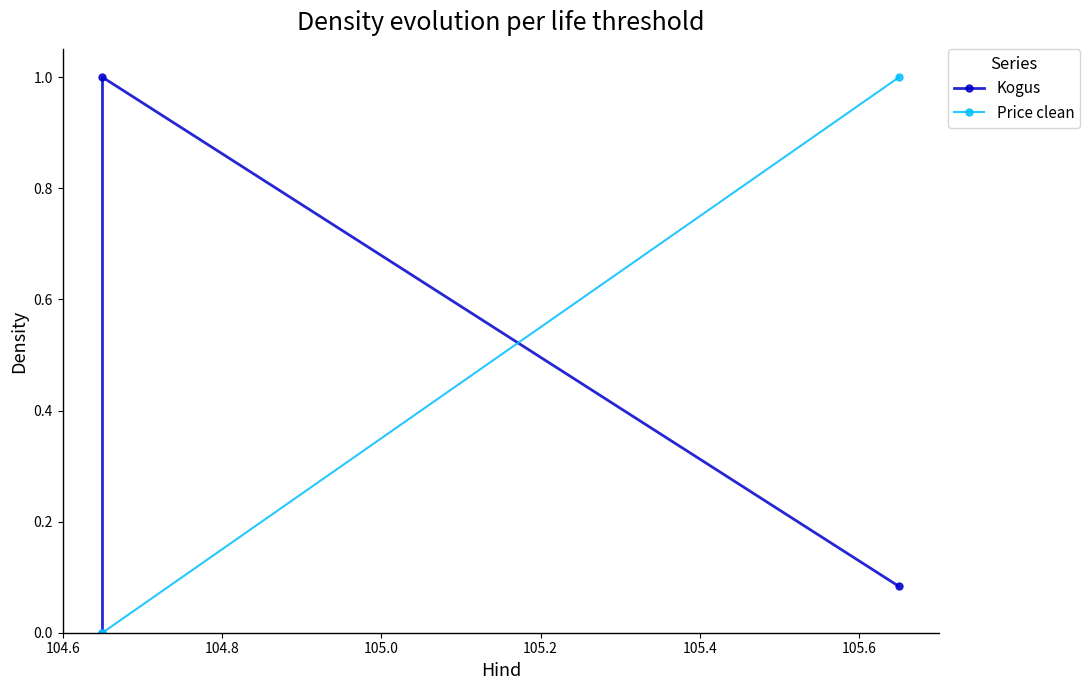

What is the value of the Kogus point at the 2nd from the left?

1.0